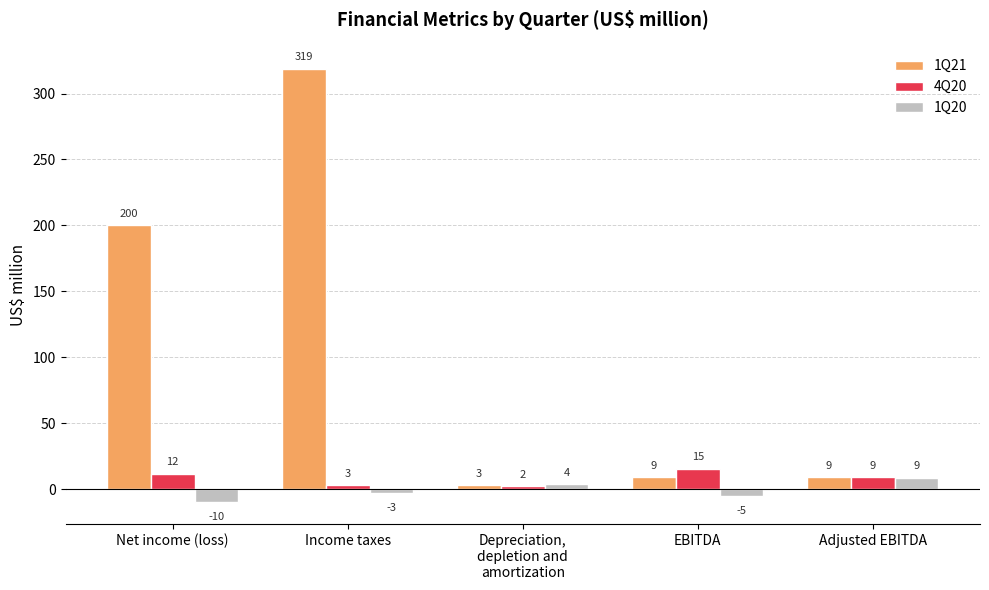

What is the difference between the maximum and minimum values in the 4Q20 series?

13.0